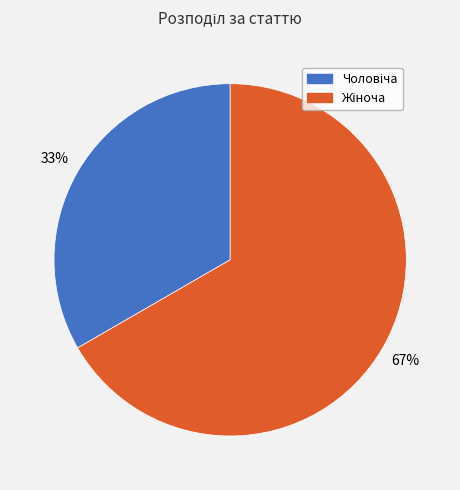

Is there any slice that represents more than half of the pie?

Yes